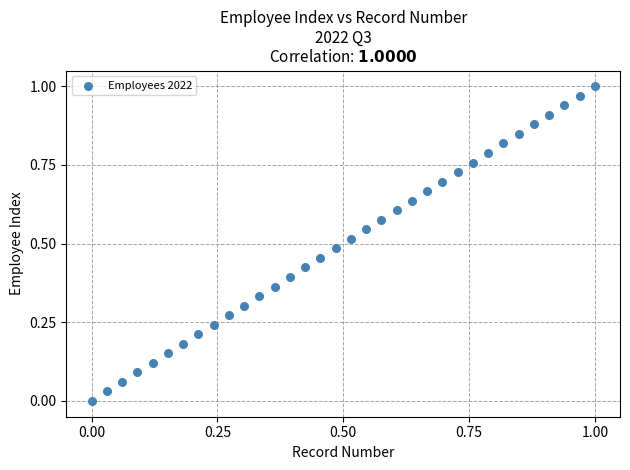

How many points are shown in the scatter plot?

34